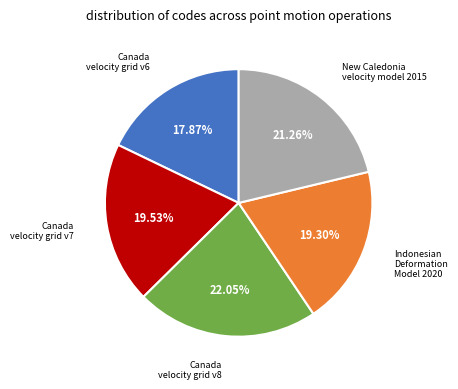

How many slices are in this pie chart?

5